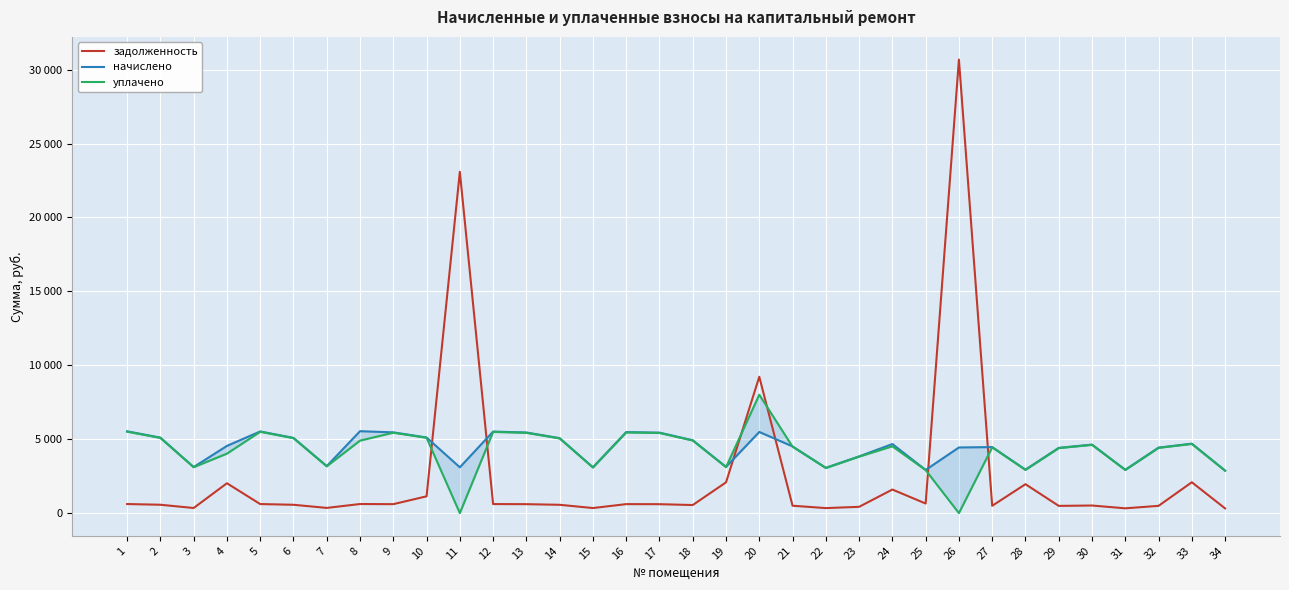

Reading right to left, extract all data points from this chart.

задолженность: 319.8	2088.5	492.5	325.7	515.2	490.5	1957.7	496.5	30677.6	649.4	1595.8	426.4	340.5	501.4	9222.7	2081.8	547.8	605.0	609.0	344.5	563.6	606.0	612.9	23086.0	1137.0	607.0	615.9	353.4	565.5	613.7	2021.4	346.4	567.5	614.9
начислено: 2878.1	4699.1	4432.6	2931.4	4636.9	4414.9	2940.3	4468.1	4441.5	2922.5	4672.4	3837.4	3064.7	4512.6	5489.7	3126.8	4930.1	5445.3	5480.8	3100.1	5072.2	5454.2	5516.4	3100.1	5116.6	5463.1	5543.0	3180.2	5089.9	5525.2	4548.1	3118.0	5107.8	5534.1
уплачено: 2865.8	4679.0	4413.6	2918.8	4617.1	4396.0	2924.8	4449.0	0.0	2910.0	4518.3	3821.0	3051.6	4493.3	8010.0	3110.4	4909.0	5422.0	5457.4	3086.9	5050.5	5430.9	5492.8	0.0	5094.7	5439.7	4903.4	3166.5	5068.2	5501.5	4023.3	3104.6	5085.9	5510.4